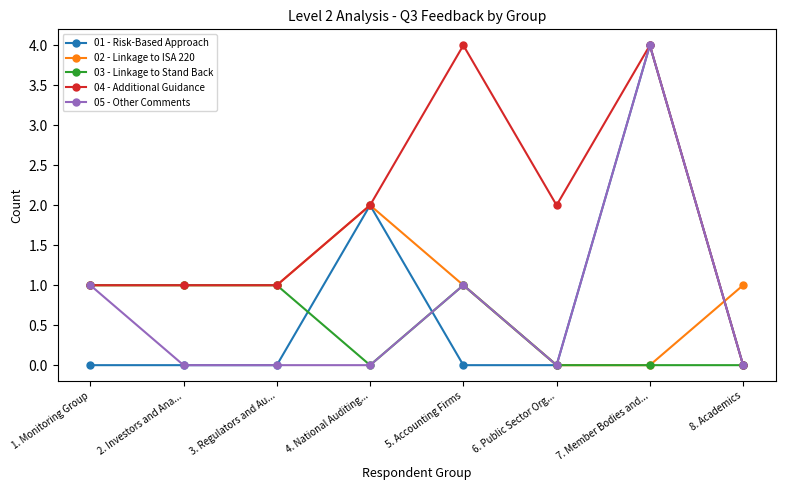

Between 1. Monitoring Group and 3. Regulators and Au..., which series saw the biggest shift?

05 - Other Comments